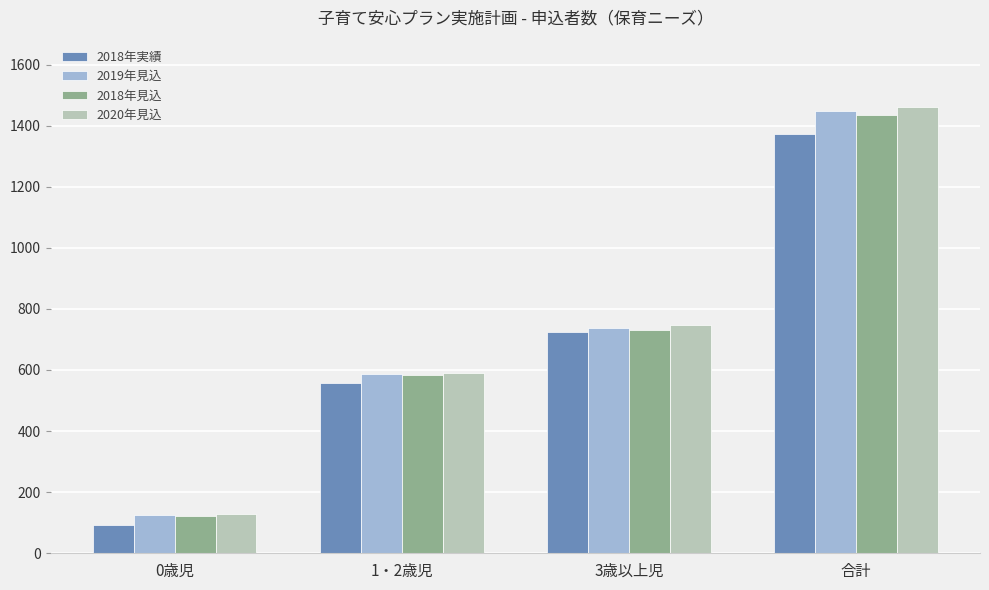

Does the chart contain stacked bars?

No